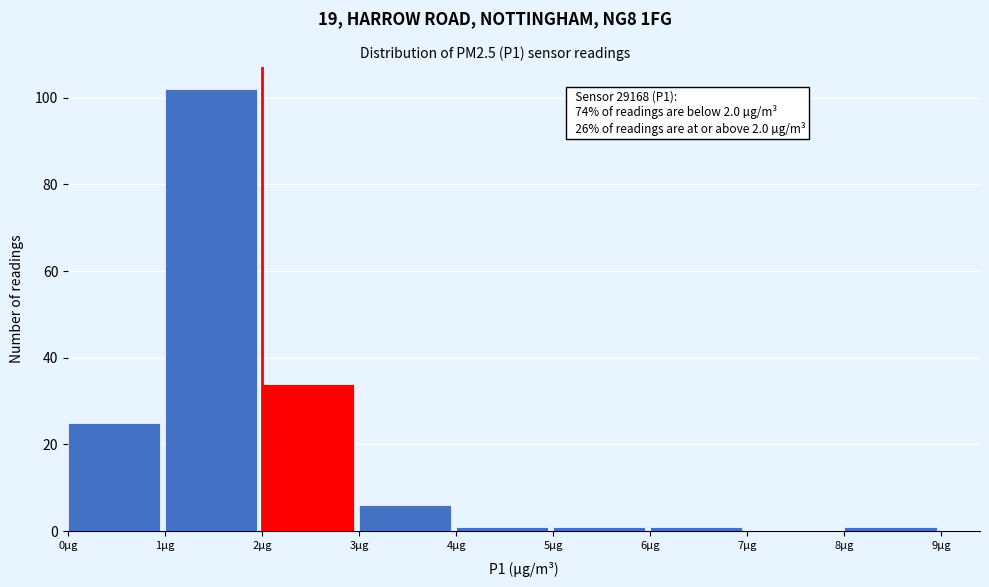

Which range on the x-axis has the tallest bar?

1 to 2